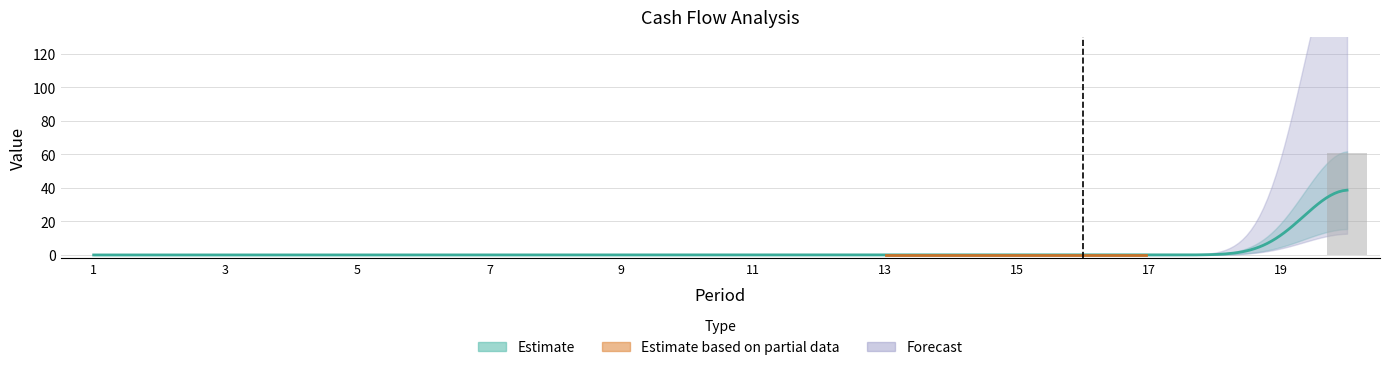

The chart shows a value of 0.0 at 3. True or false?

True